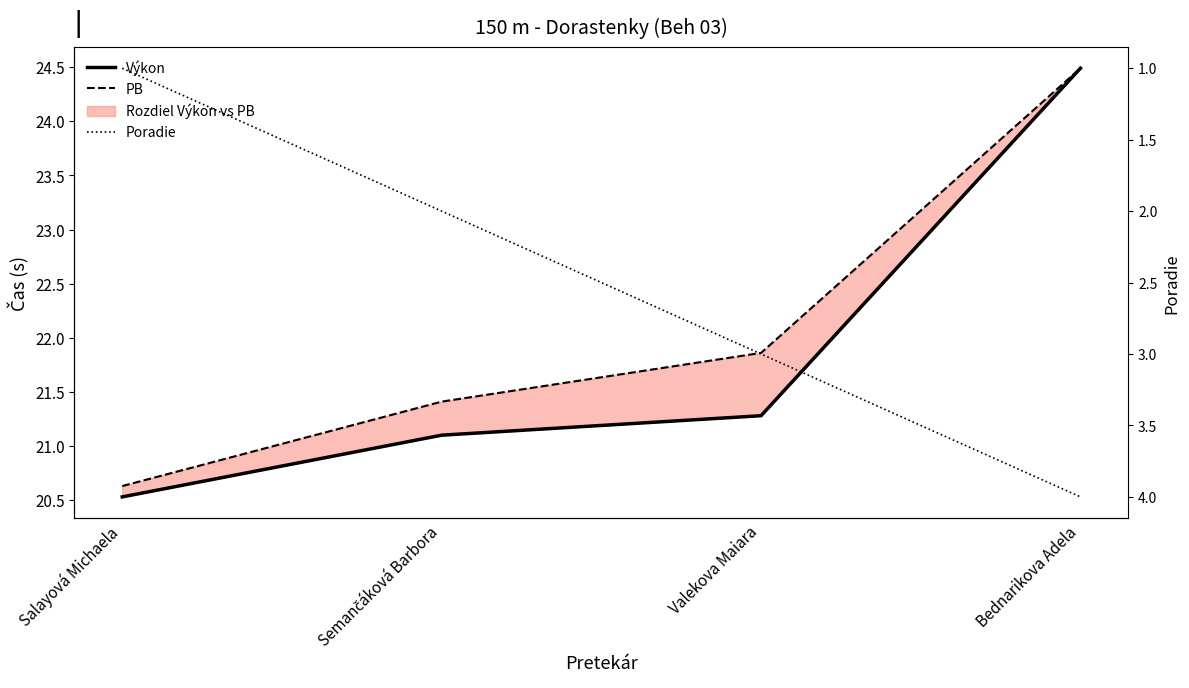

What are all the series names shown in the legend?

Výkon, PB, Poradie